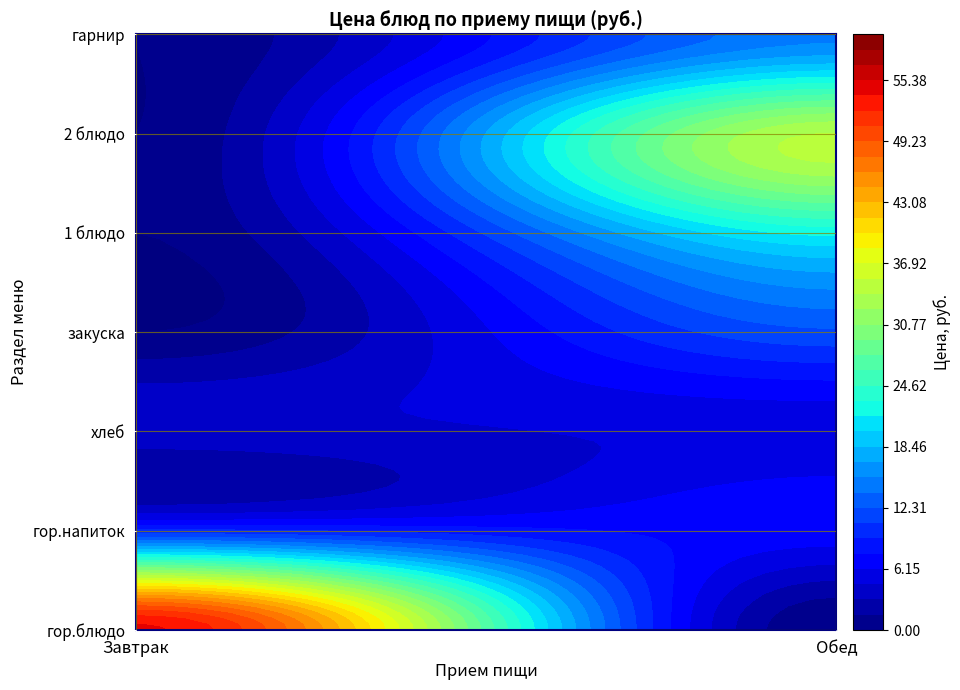

Where does the Обед series first go above 12?

1 блюдо